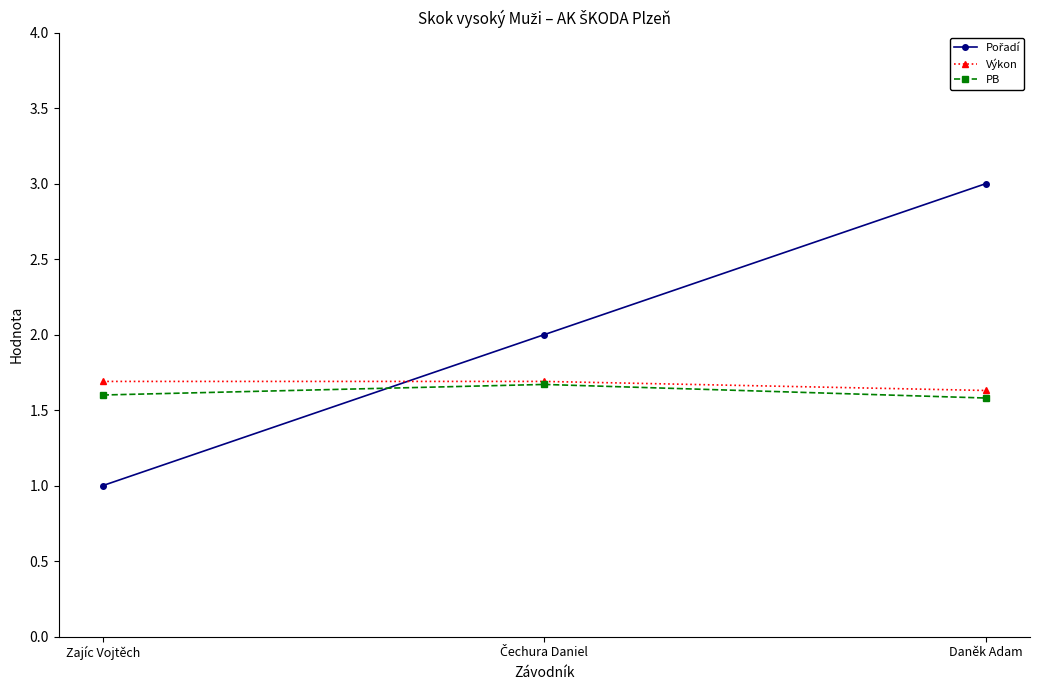

Read the Výkon value at Daněk Adam.

1.6